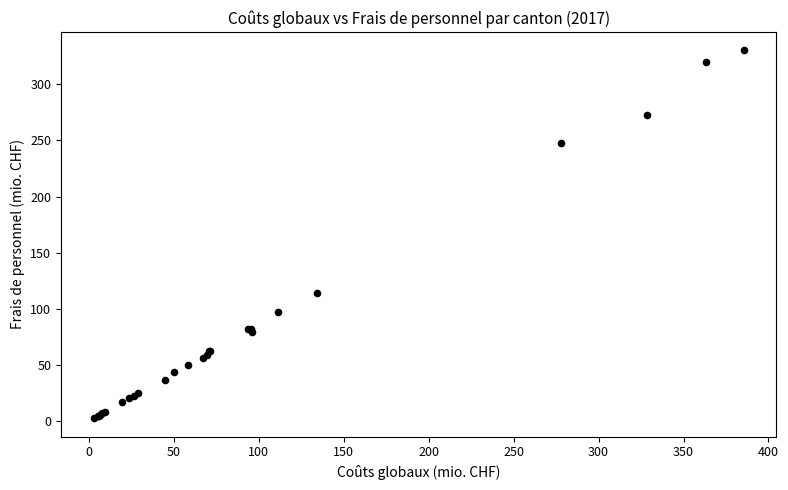

What Y value in the scatter plot is closest to 166?

114.3